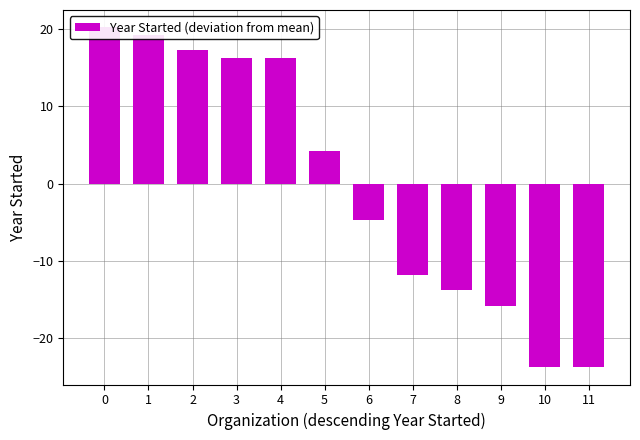

How many bars are there in total?

12